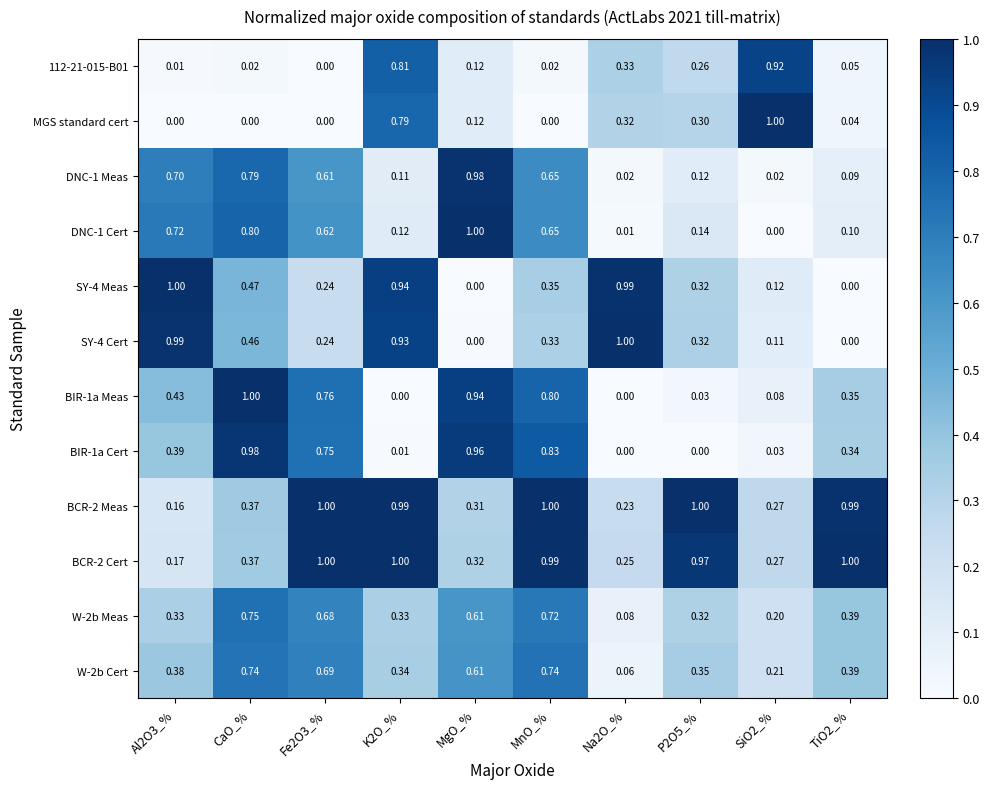

Is the value of W-2b Cert at P2O5_% greater than the value of BIR-1a Meas at Al2O3_%?

No